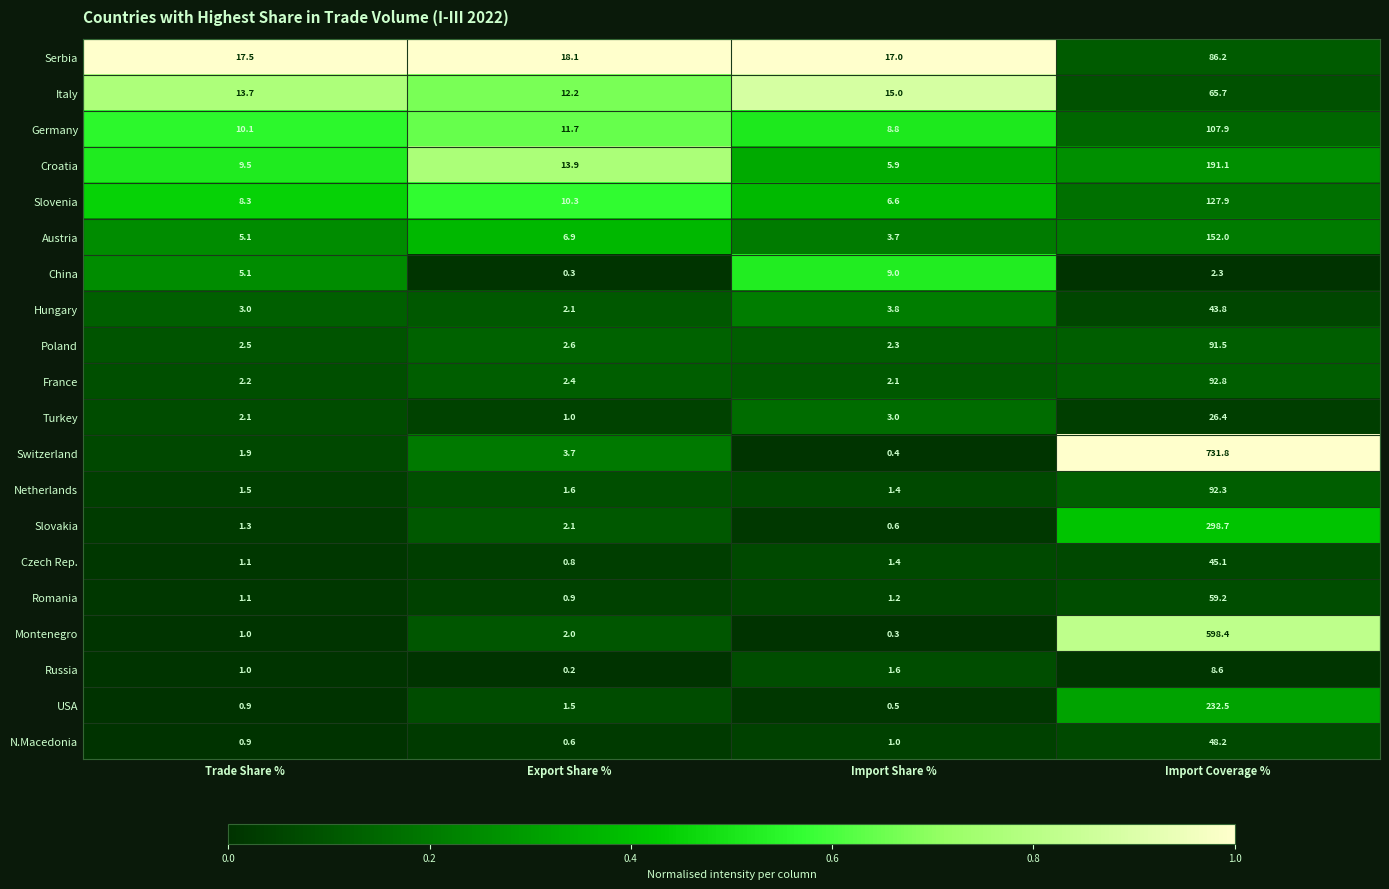

The value of Romania at Import Share % is 1.2. True or false?

True